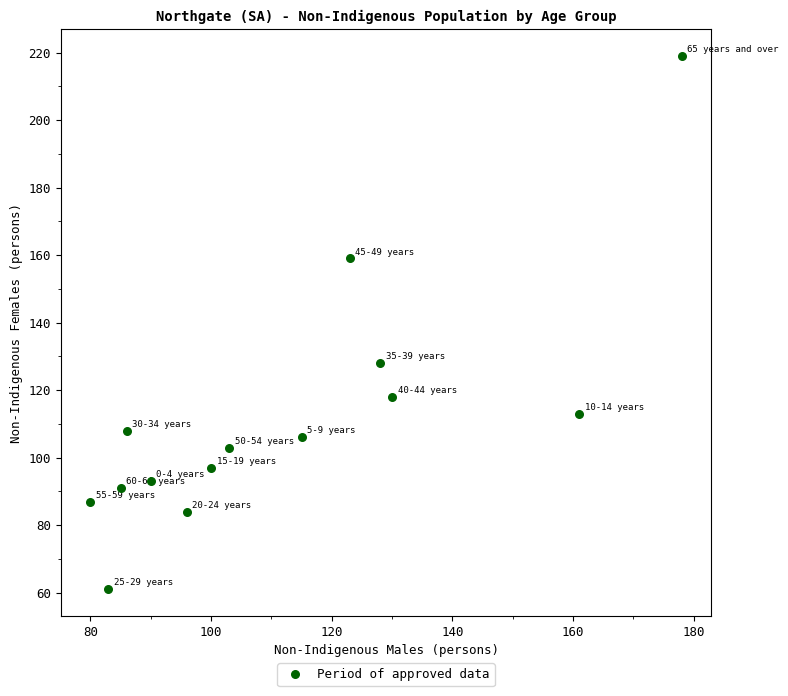

What is the range of Y values (max minus min)?

158